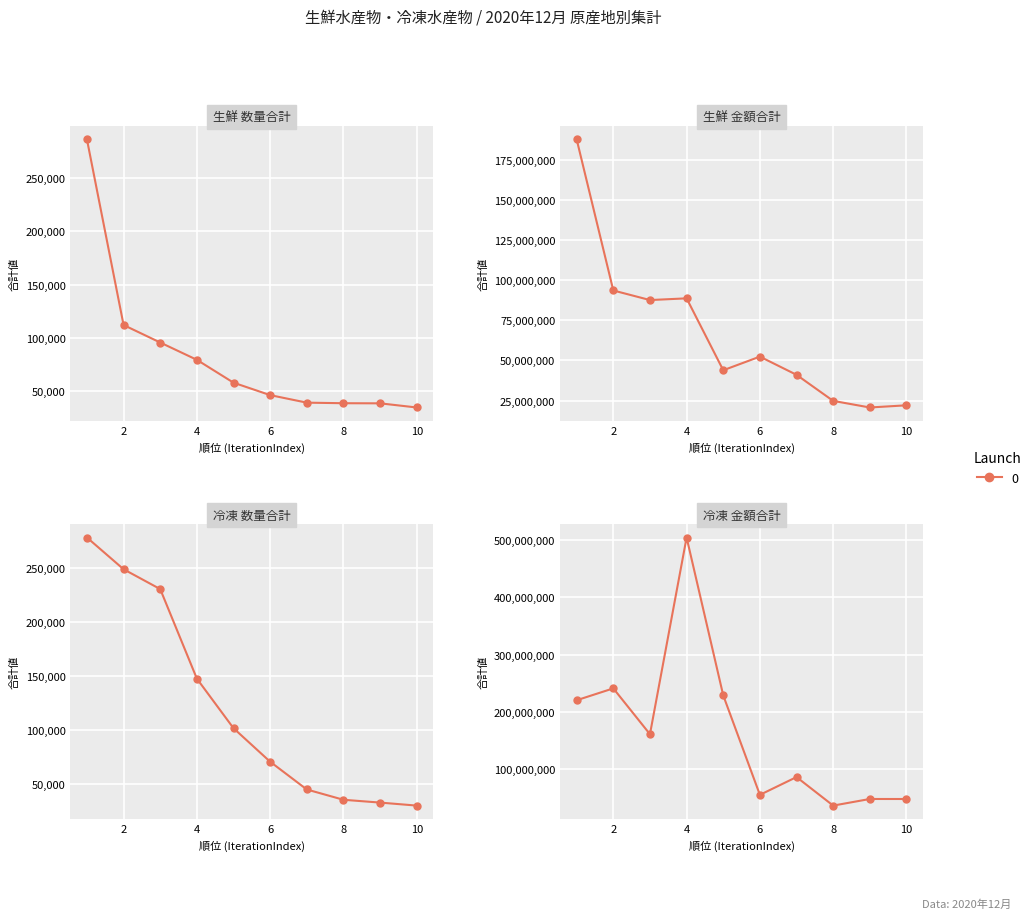

Which series changed the most between 8 and 10?

冷凍水産物 金額合計